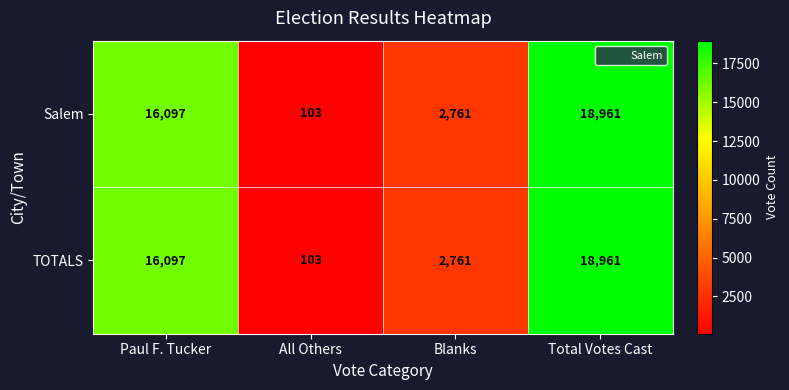

The value of Salem at All Others is 103. True or false?

True